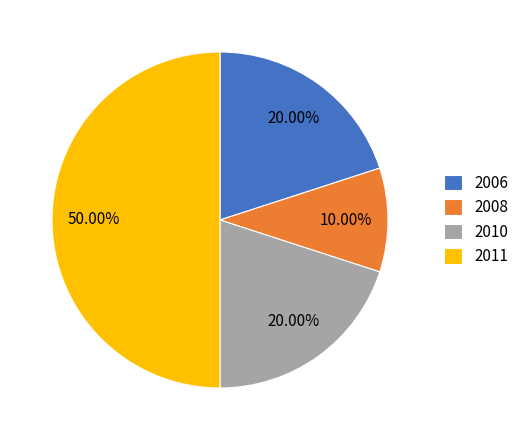

How many slices are in this pie chart?

4